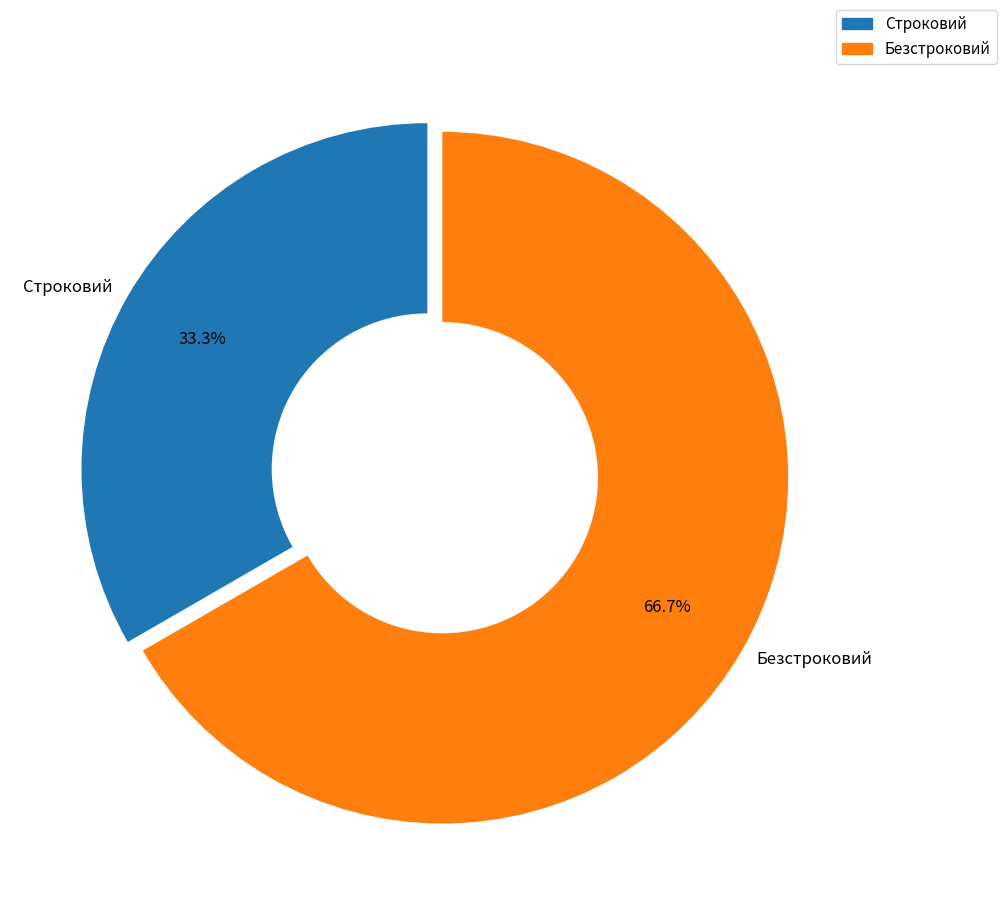

Count the number of slices in the pie.

2